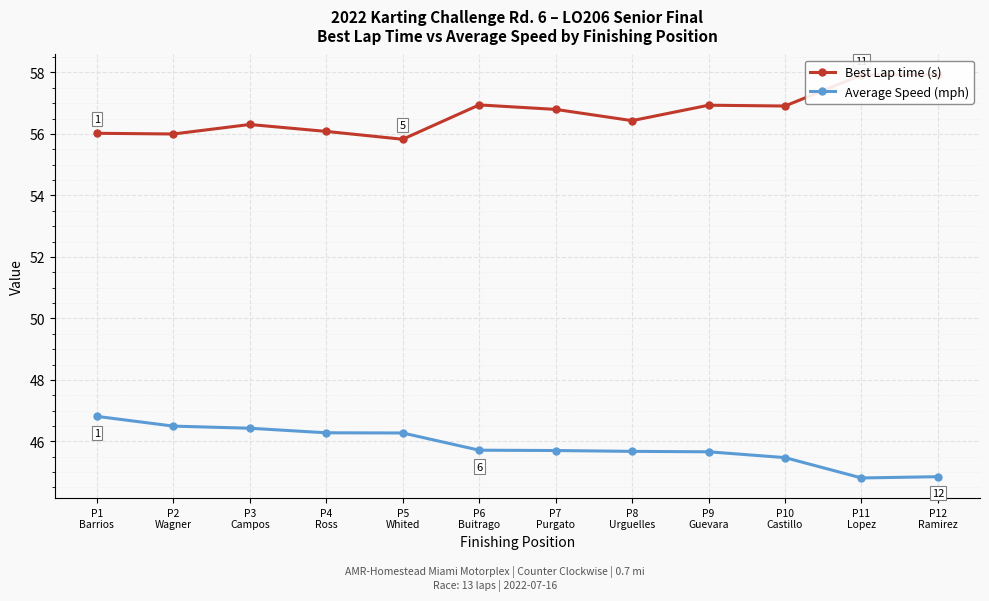

What is the average value of the Best Lap time (s) series?

56.7